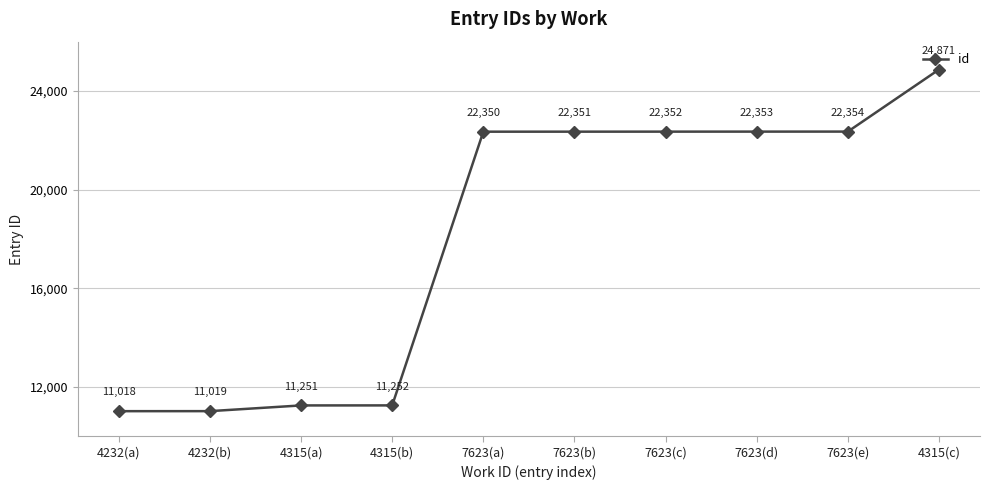

What is the sum of all values?

181171